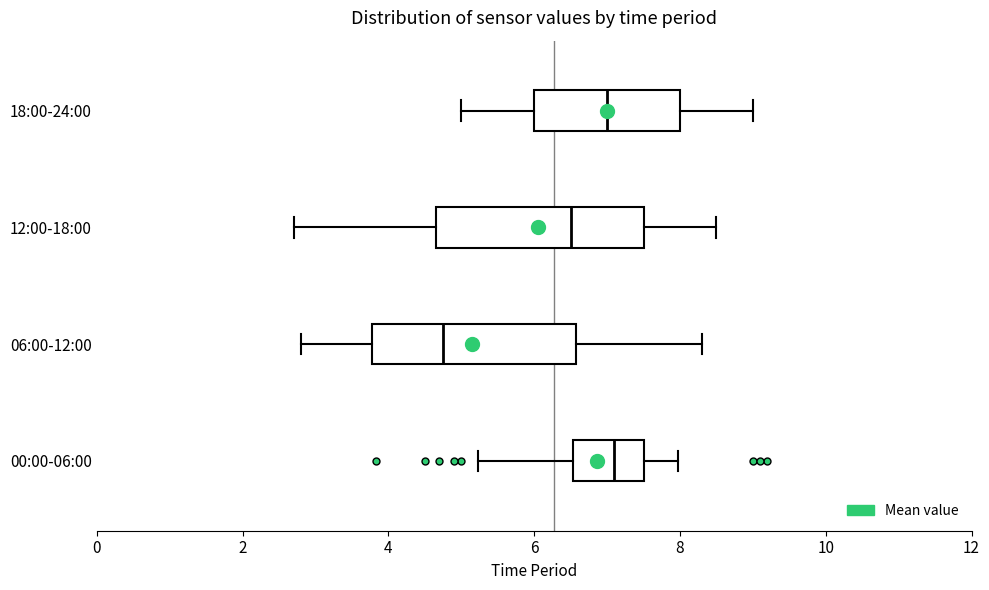

Where is the left edge of the box for 00:00-06:00 on the x-axis? The values are not printed on the chart, so give them approximately, as read against the axis.

6.6